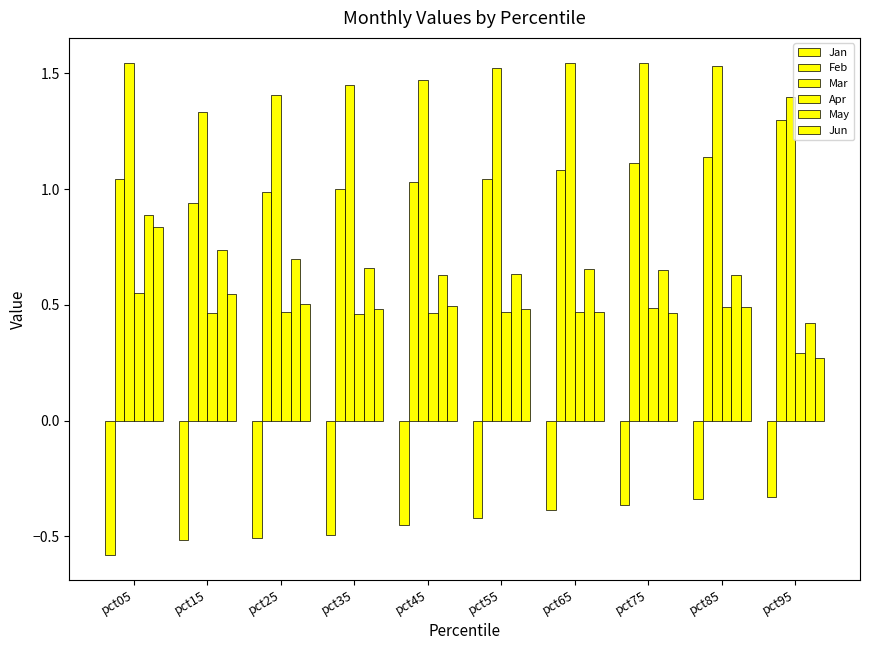

What is the average value of the Apr series?

0.5